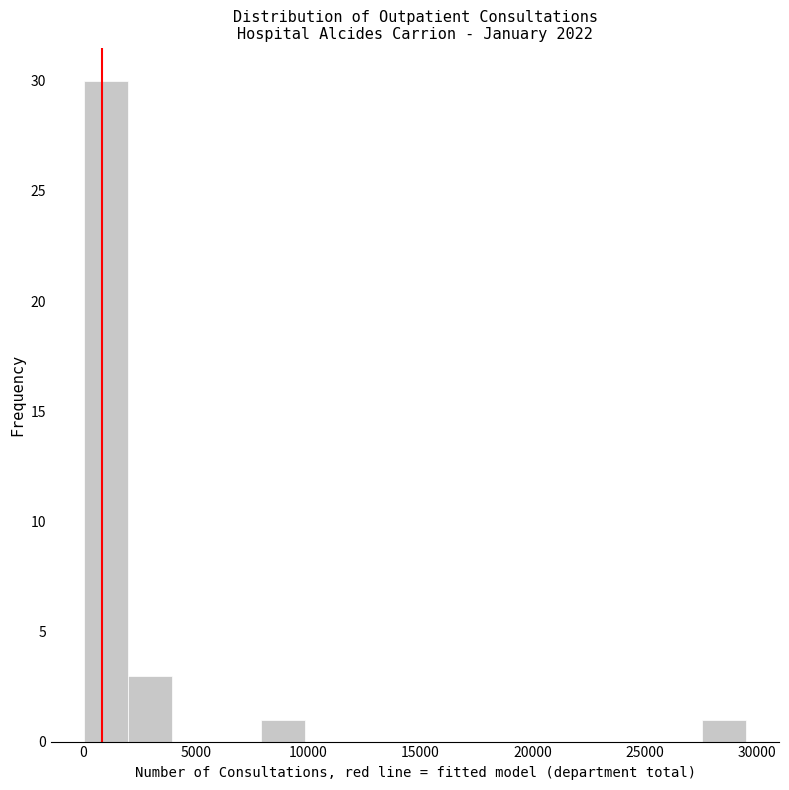

Around what value on the x-axis is the tallest bar? Give the approximate position of its centre, as read against the axis.

1000